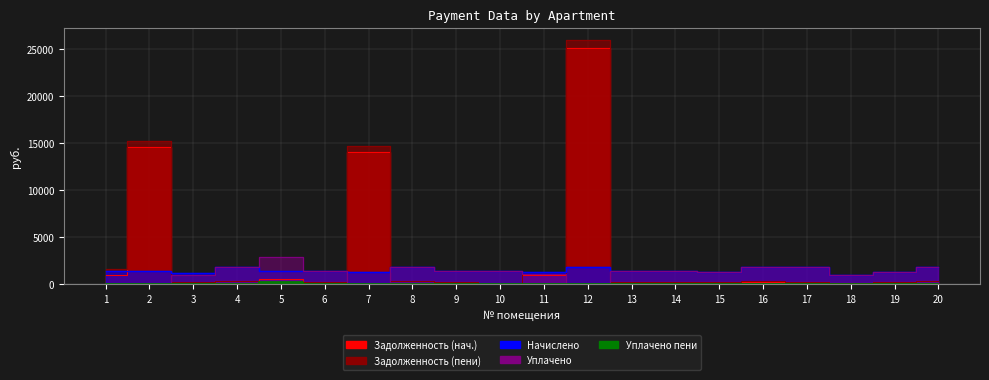

What is the value of the nachisleno (col_4) point at the 7th from the left?

1294.3